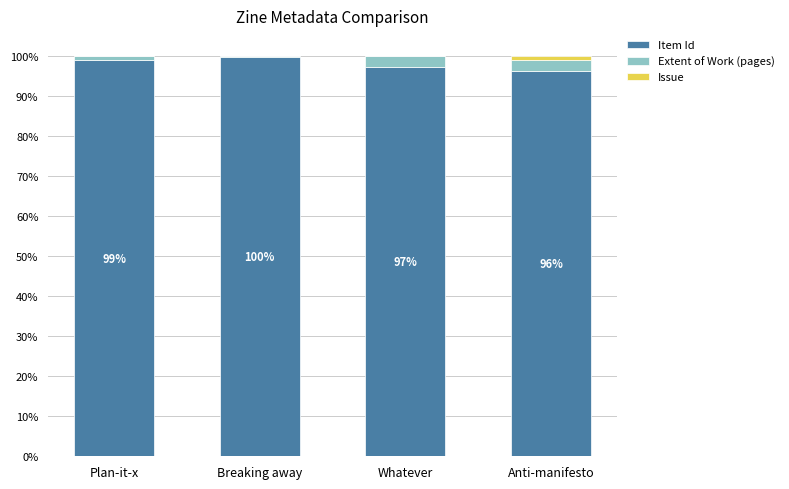

Does the chart contain stacked bars?

Yes